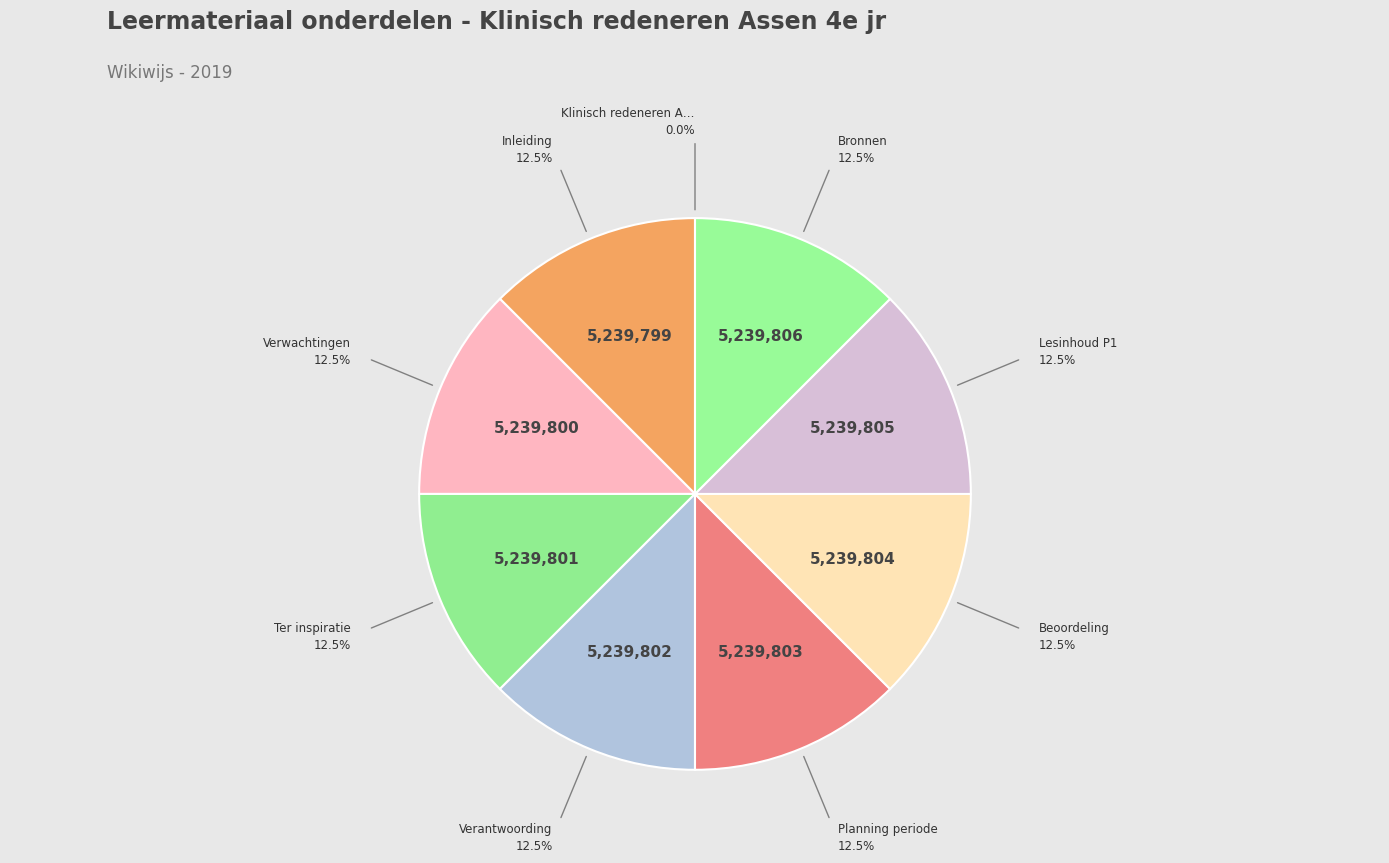

To the nearest percent, what is the average slice percentage?

11%